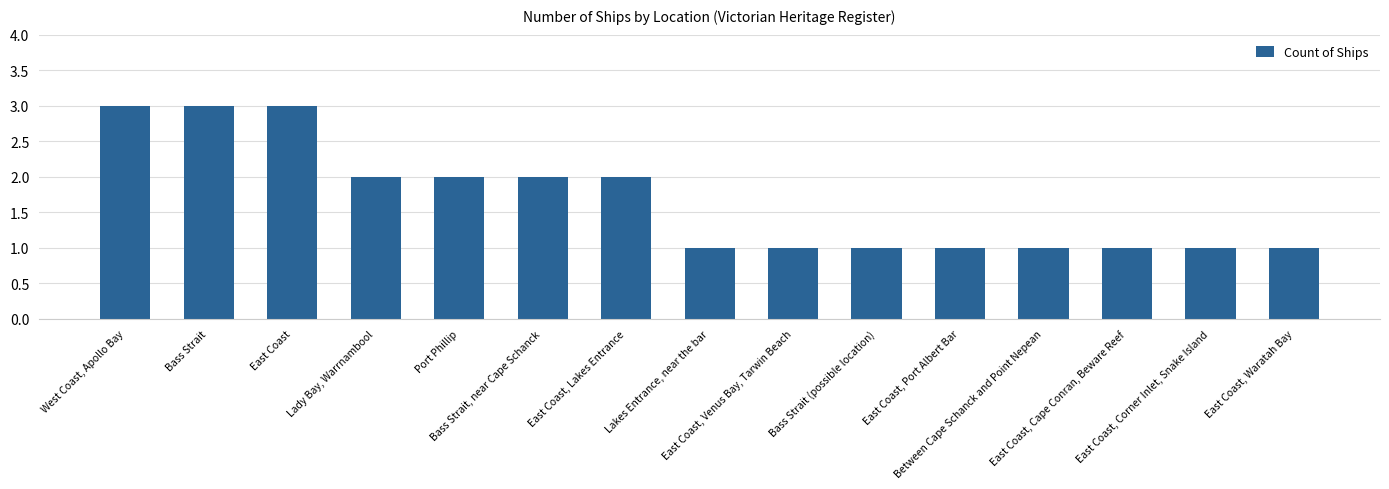

What is the sum of all values?

25